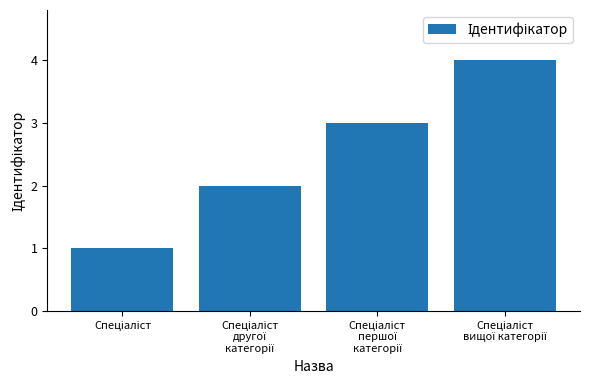

What is the greatest value displayed?

4